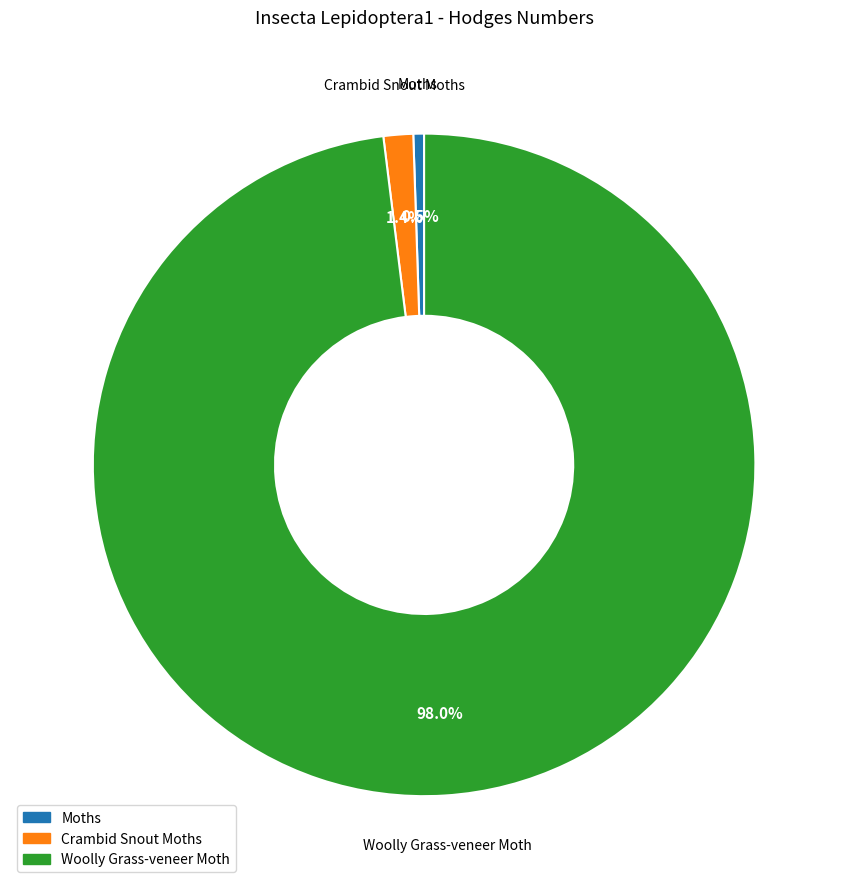

Is it true that Woolly Grass-veneer Moth is 98% of the pie?

True